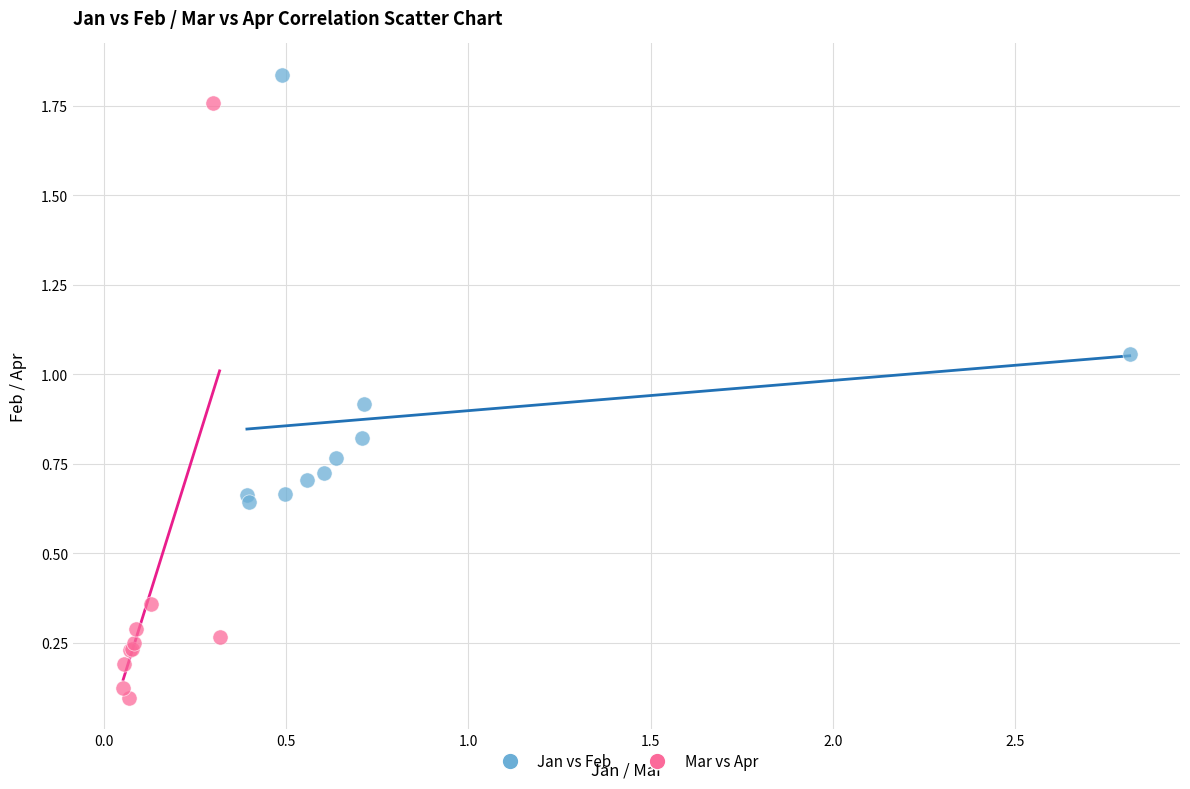

Which series contains the lowest Y value?

Mar vs Apr